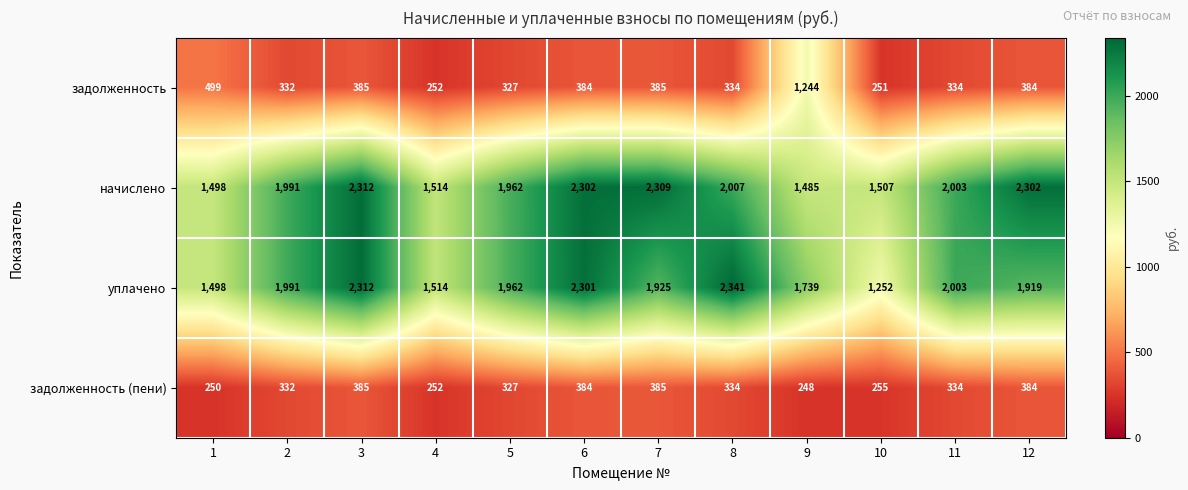

The value of задолженность at 9 is 1244. True or false?

True